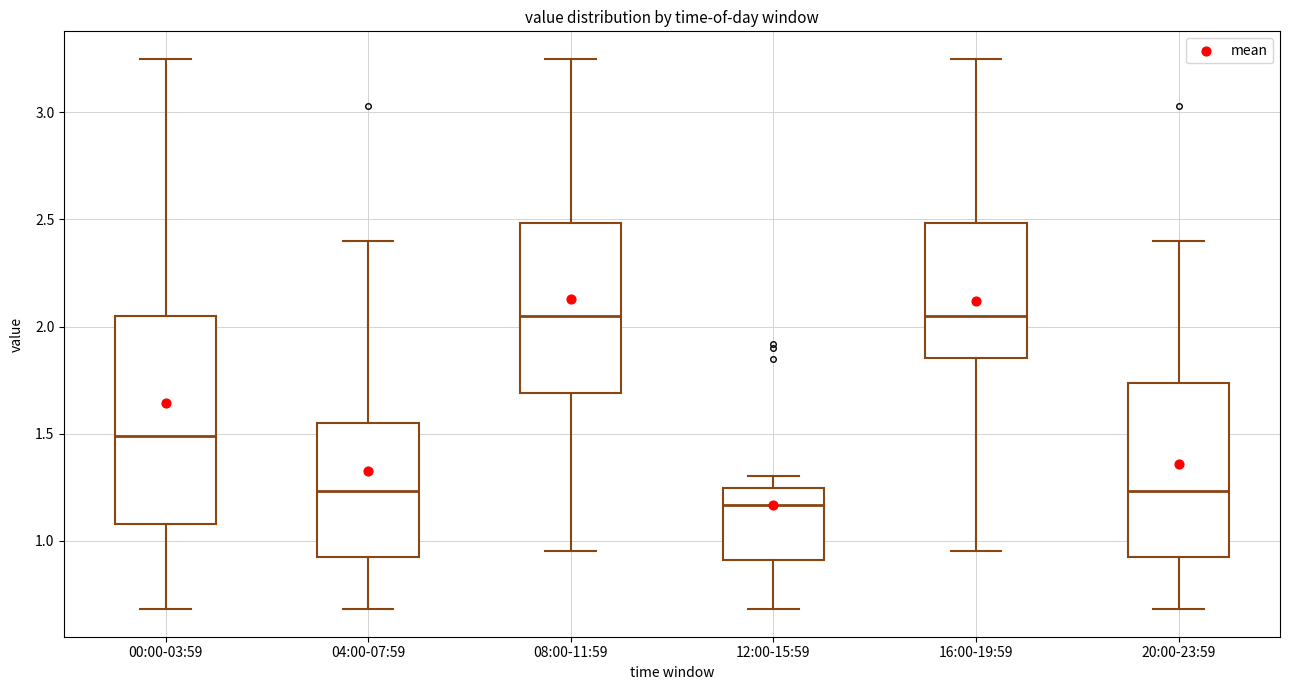

Where does the median line of the box for 20:00-23:59 sit on the y-axis? The values are not printed on the chart, so give them approximately, as read against the axis.

1.25